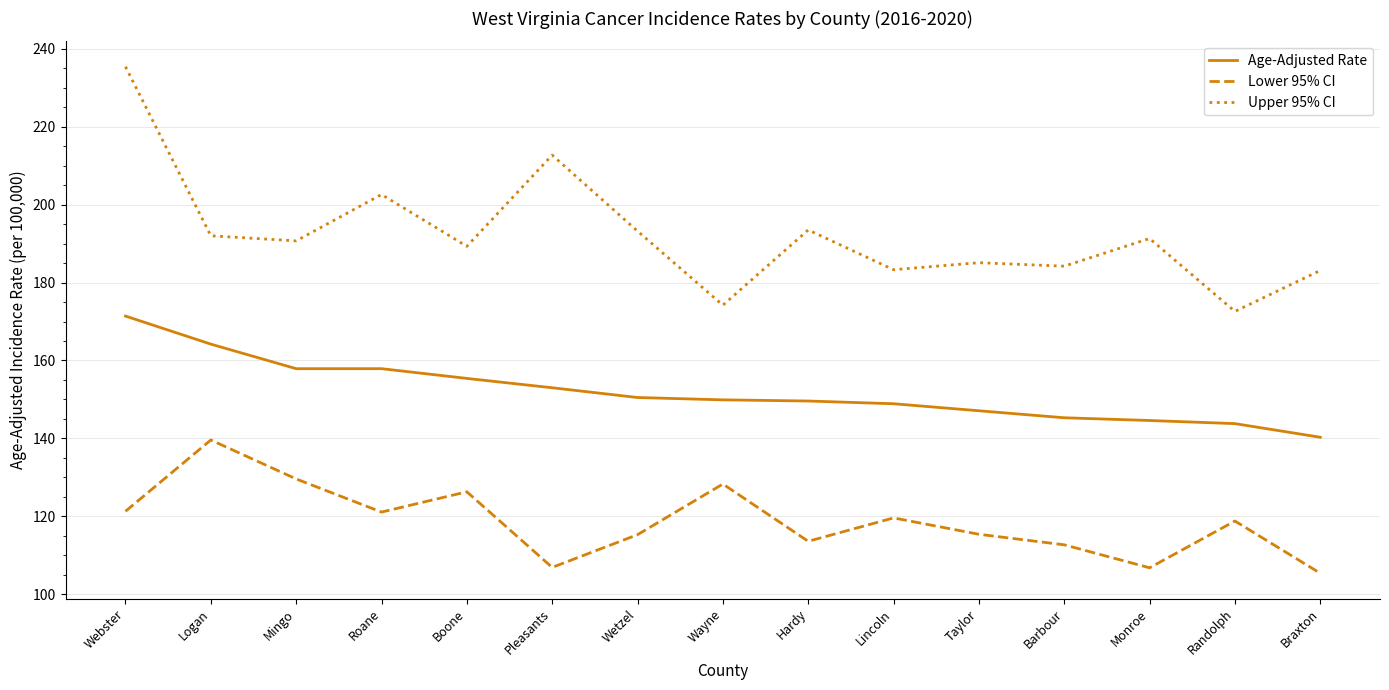

Which series has the widest spread of values?

Upper 95% CI